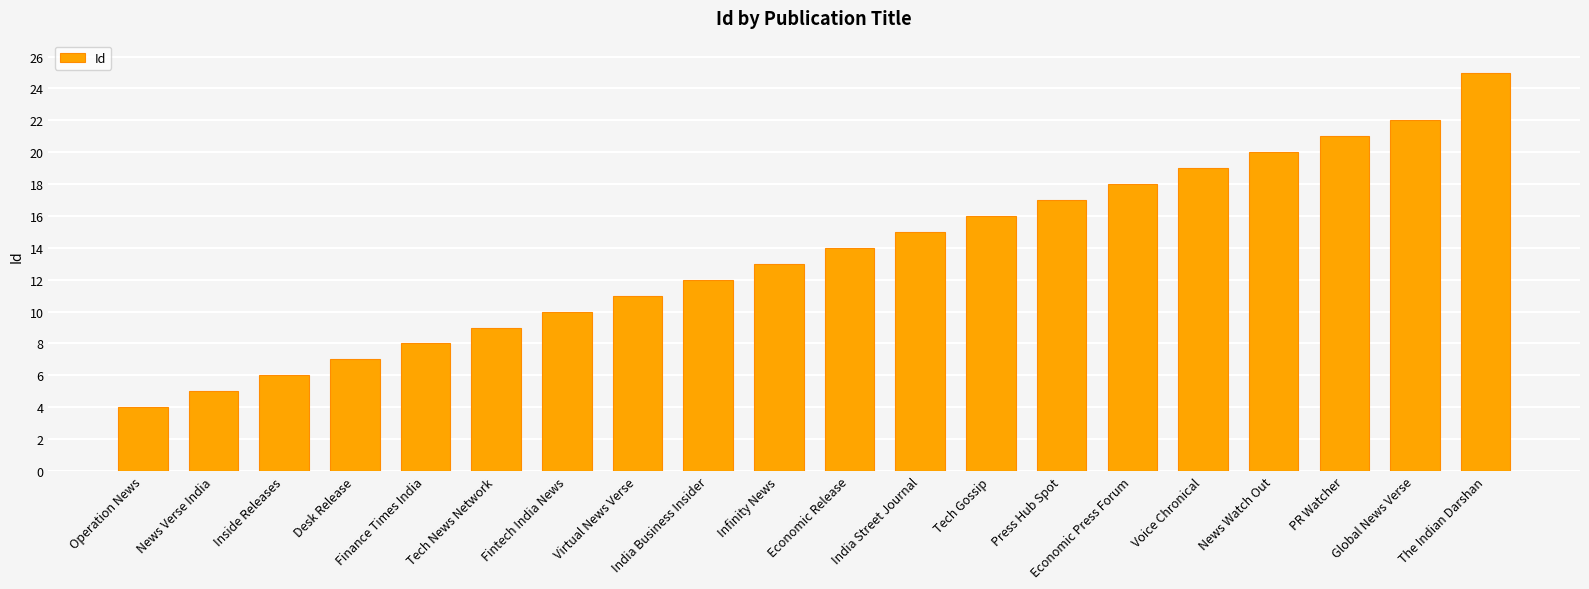

How many bars are there in total?

20